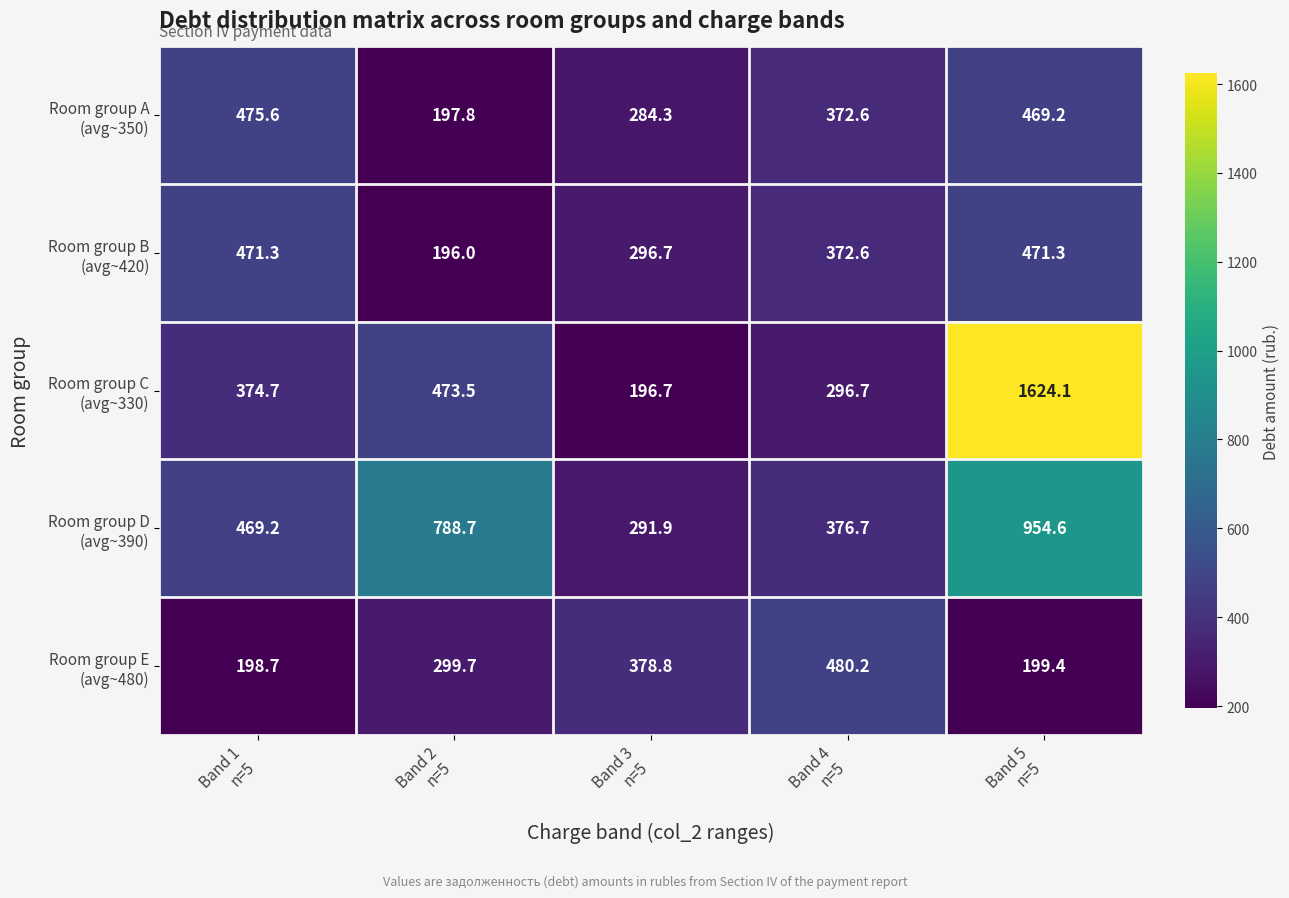

What is the smallest value displayed?

196.0